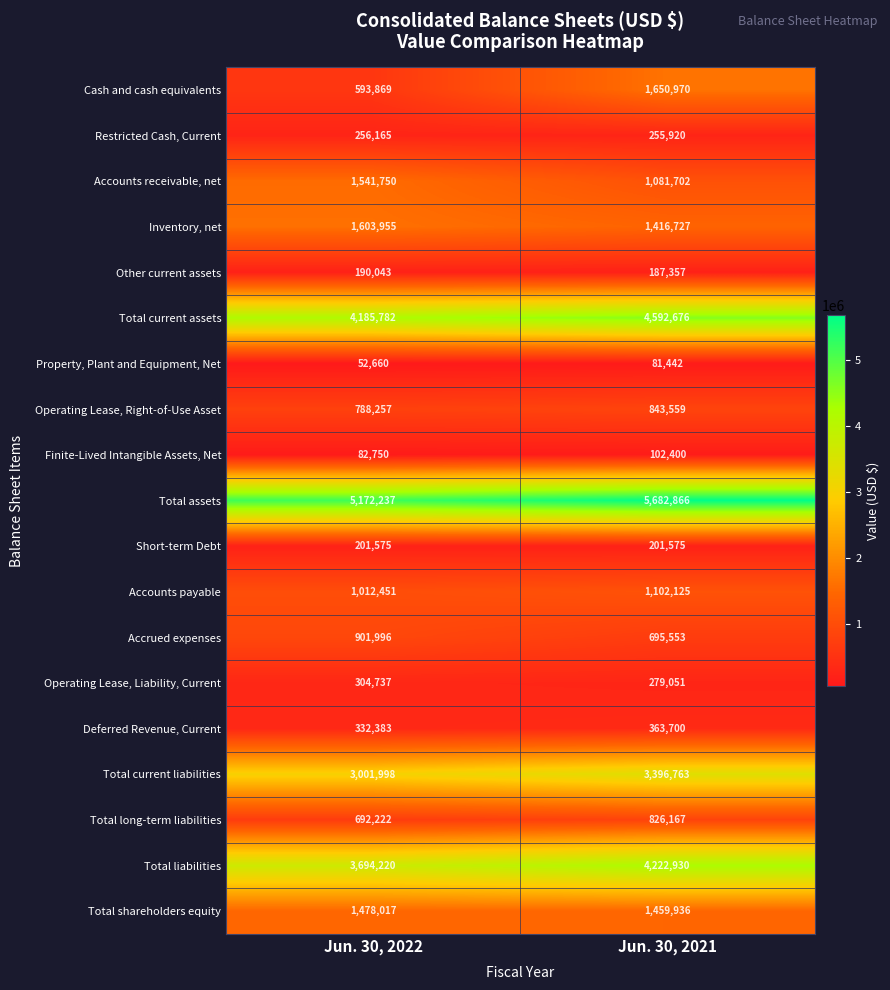

True or false: Total current liabilities has a value of 1438909 at Jun. 30, 2022.

False